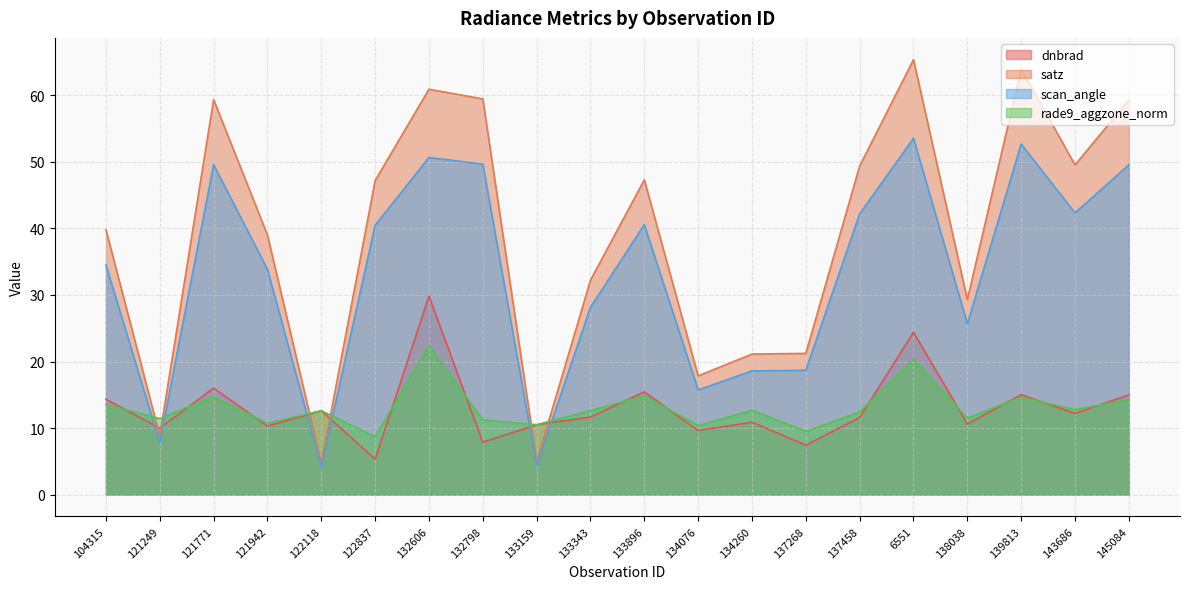

At 122837, list the series in order from smallest to largest.

dnbrad, rade9_aggzone_norm, scan_angle, satz